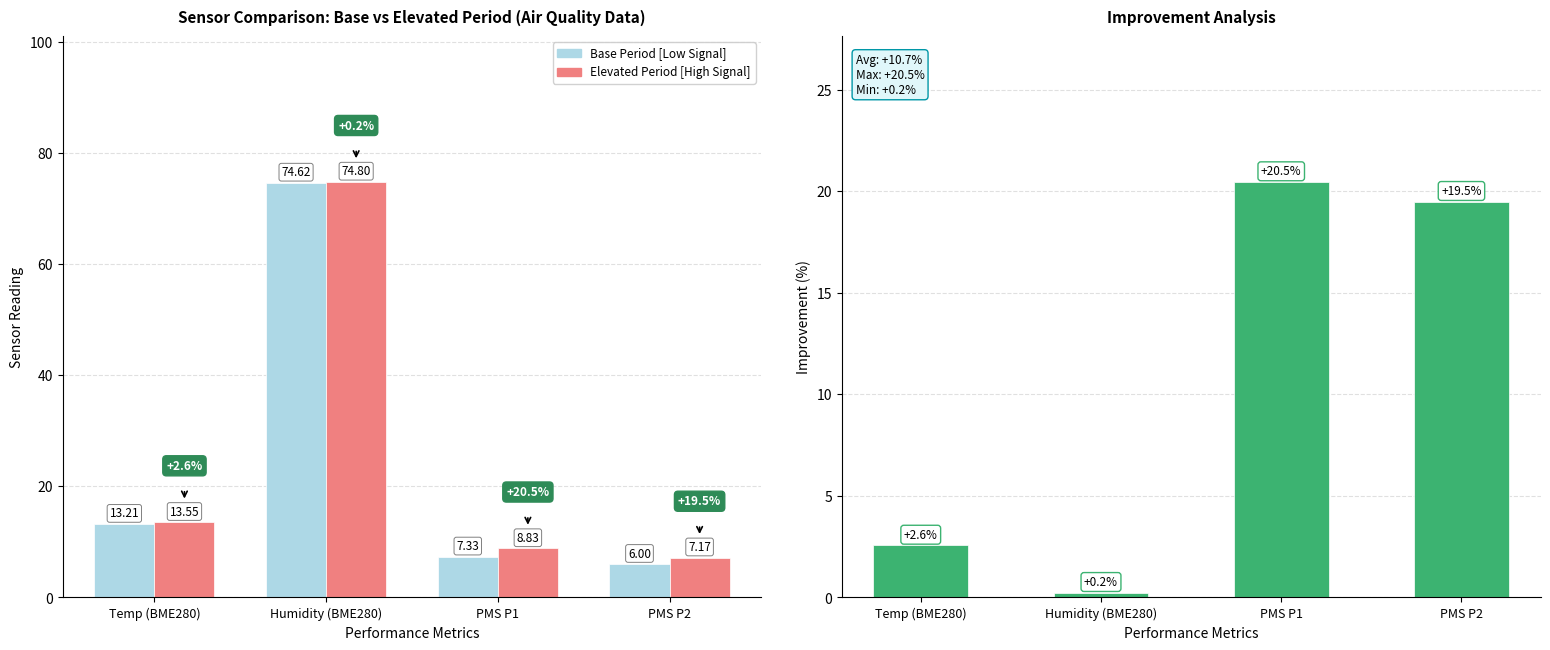

What is the label of the 4th bar from the left?

PMS P2